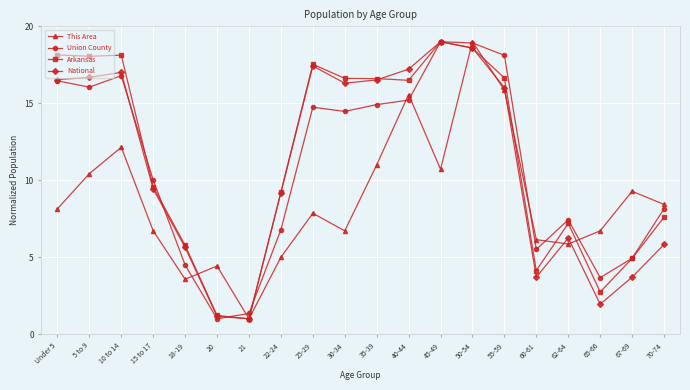

What is the spread (max minus min) of values at 18-19?

2.2